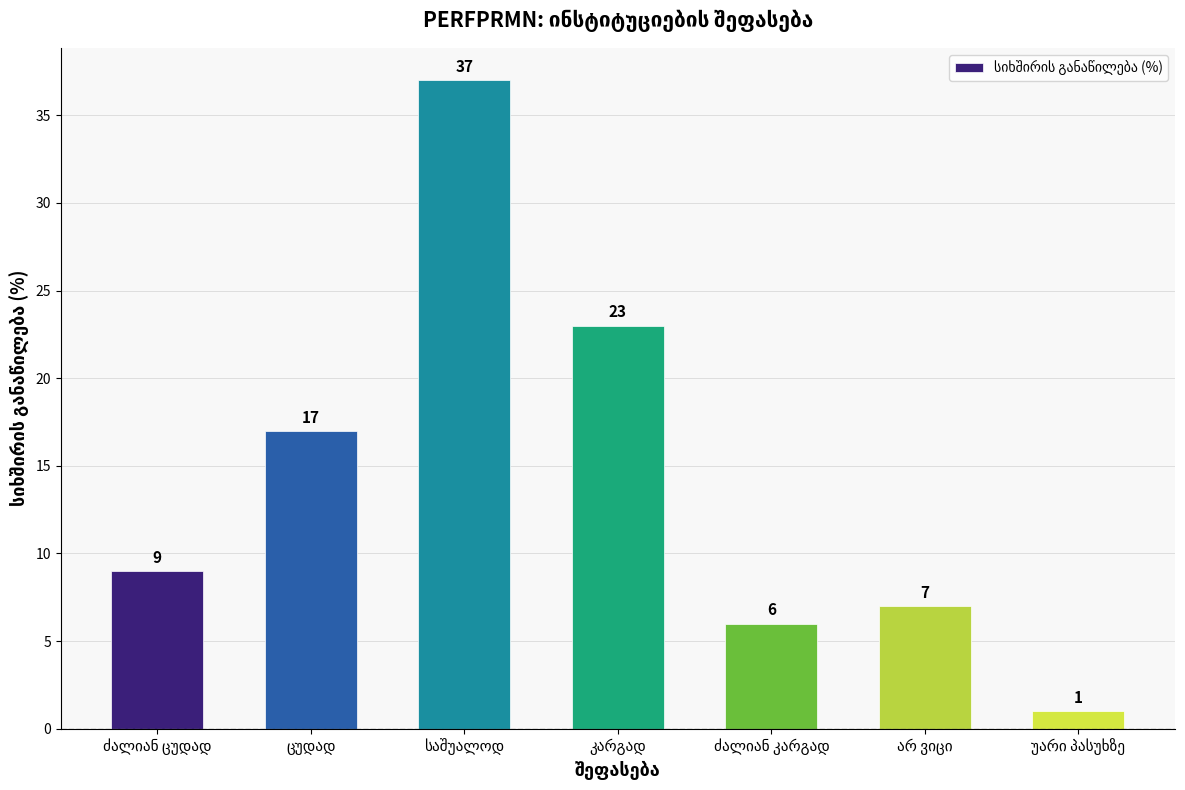

What is the average value?

14